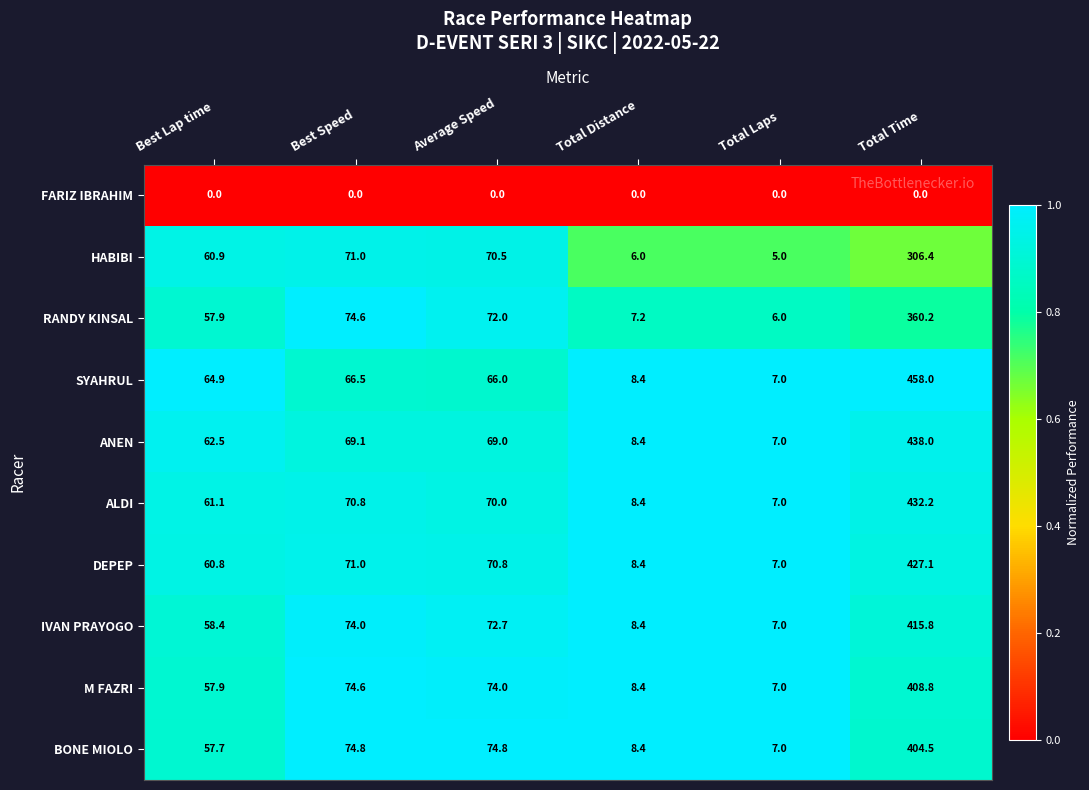

Count the number of categories in the chart.

6